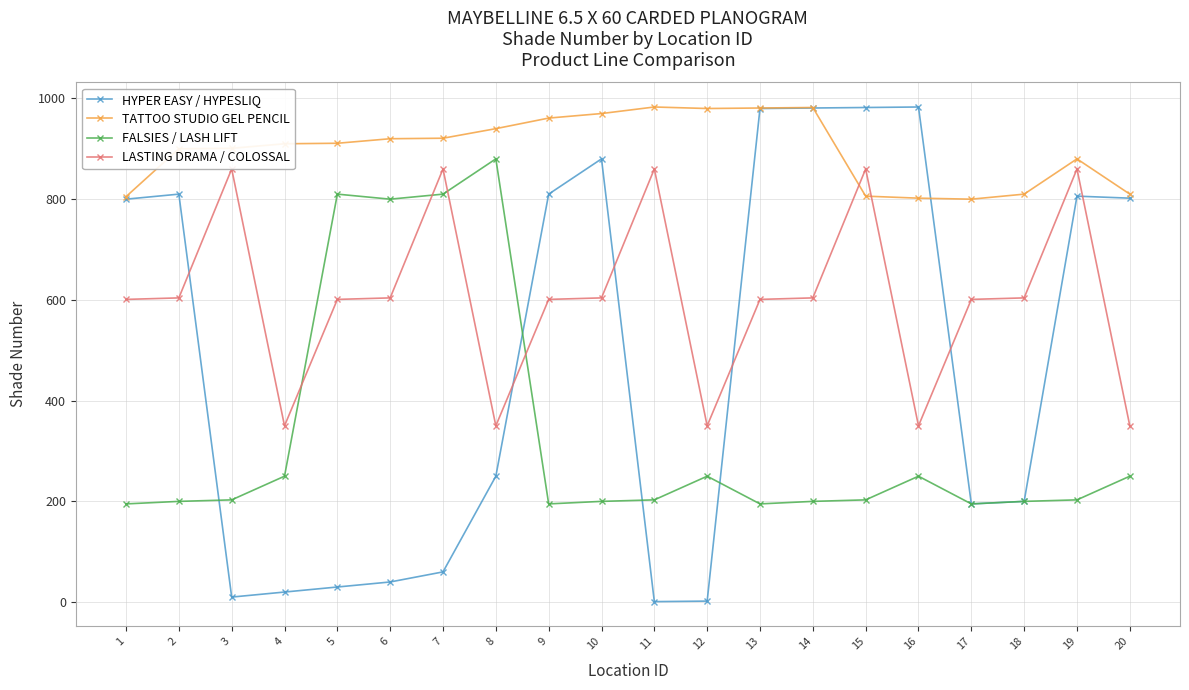

At 18, list the series in order from smallest to largest.

HYPER EASY / HYPESLIQ, FALSIES / LASH LIFT, LASTING DRAMA / COLOSSAL, TATTOO STUDIO GEL PENCIL